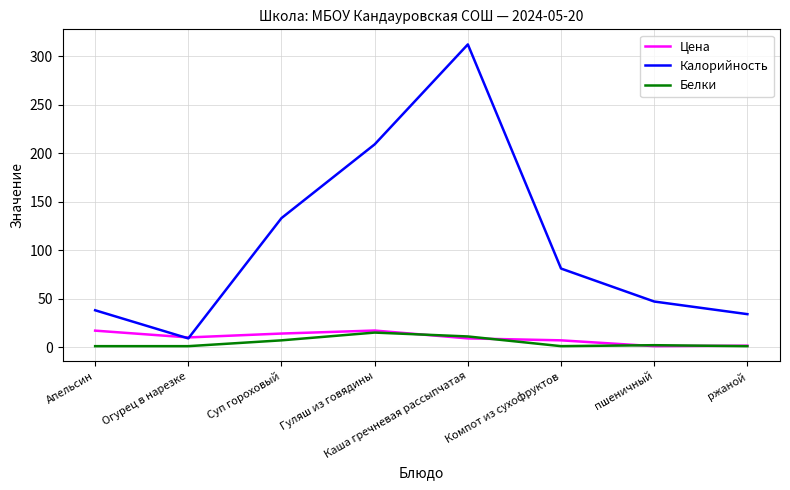

What is the greatest value displayed?

312.0